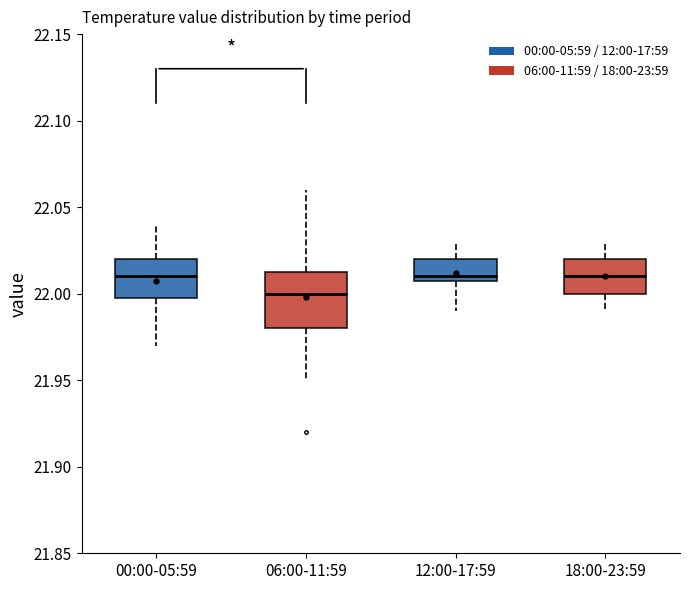

Reading left to right, transcribe this box plot: for each box, give where its median line is, the range the box spans, and where its two whiskers end, as read against the y-axis. The values are not printed on the chart, so give them approximately, as read against the axis.

00:00-05:59: median 22.010, box 22.000 to 22.020, whiskers 21.970 to 22.040
06:00-11:59: median 22.000, box 21.980 to 22.015, whiskers 21.950 to 22.060
12:00-17:59: median 22.010 (just above the box's lower edge), box 22.010 to 22.020, whiskers 21.990 to 22.030
18:00-23:59: median 22.010, box 22.000 to 22.020, whiskers 21.990 to 22.030